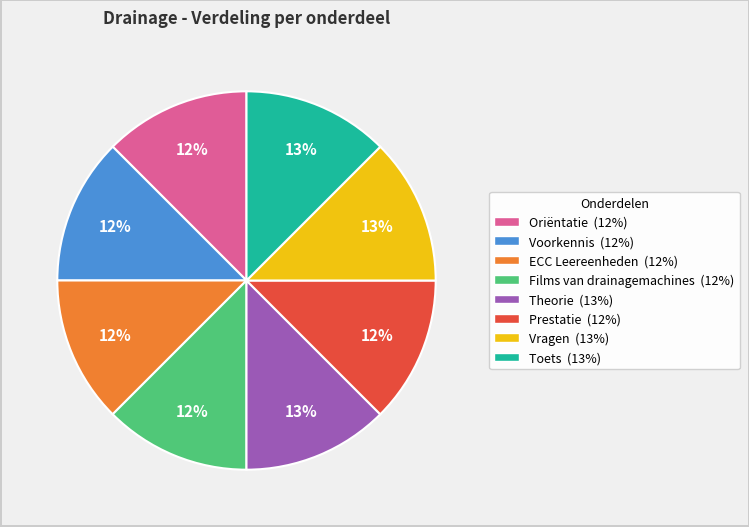

What percentage is the Toets slice, to the nearest percent?

13%